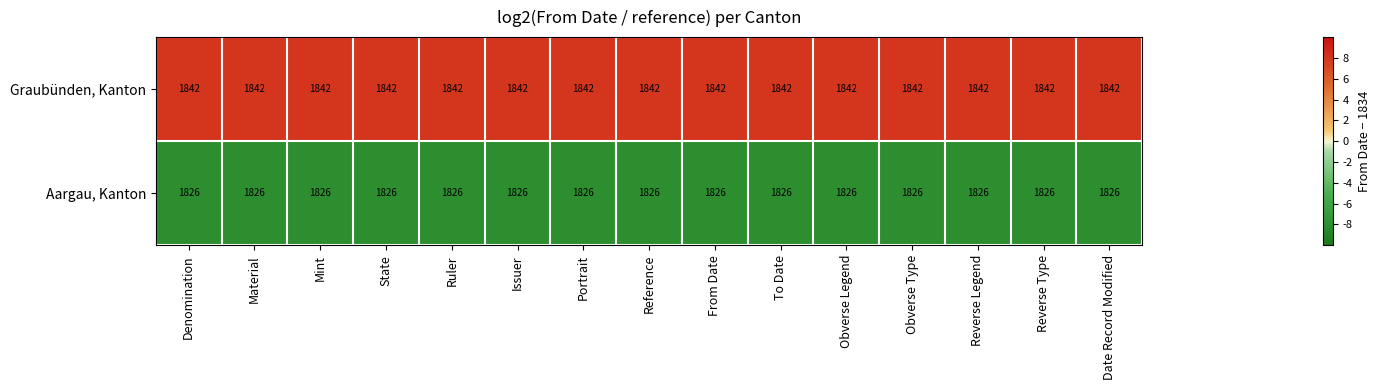

Which series has the largest total across all categories?

Graubünden, Kanton